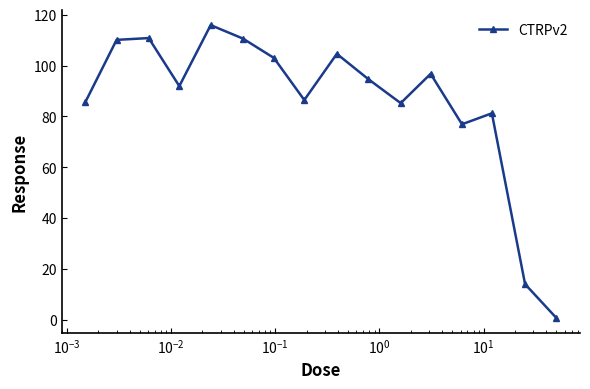

What is the maximum value shown in the chart?

115.9